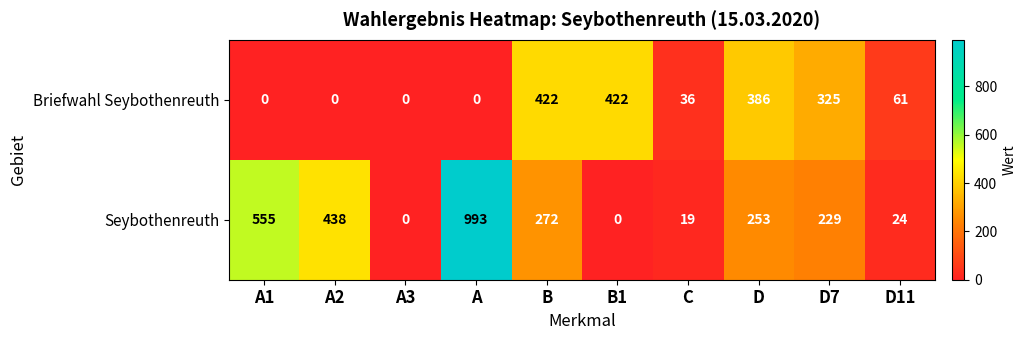

Count the number of data series in this chart.

2